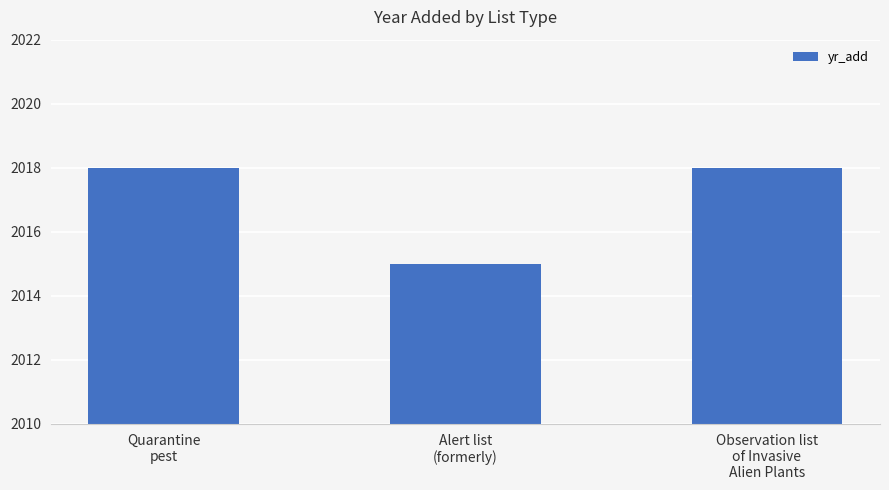

What position from the left is Quarantine
pest?

1